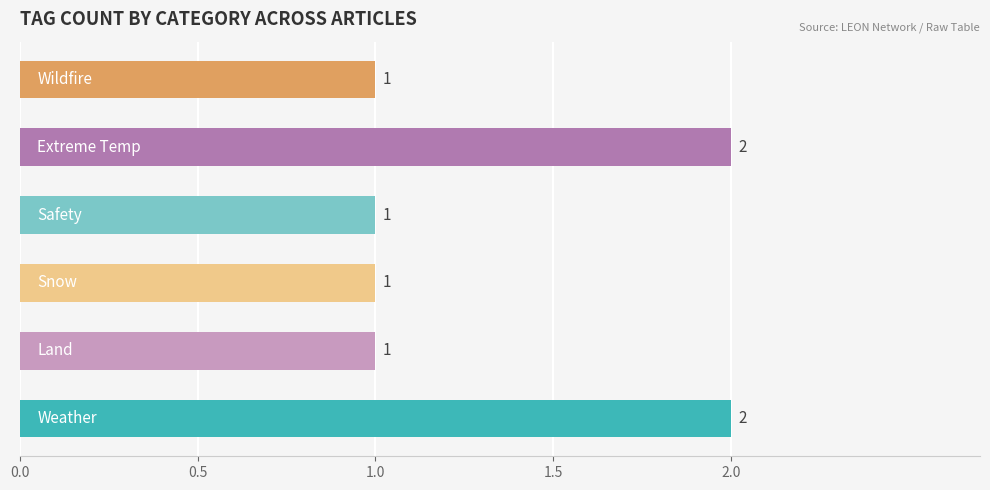

What is the greatest value displayed?

2